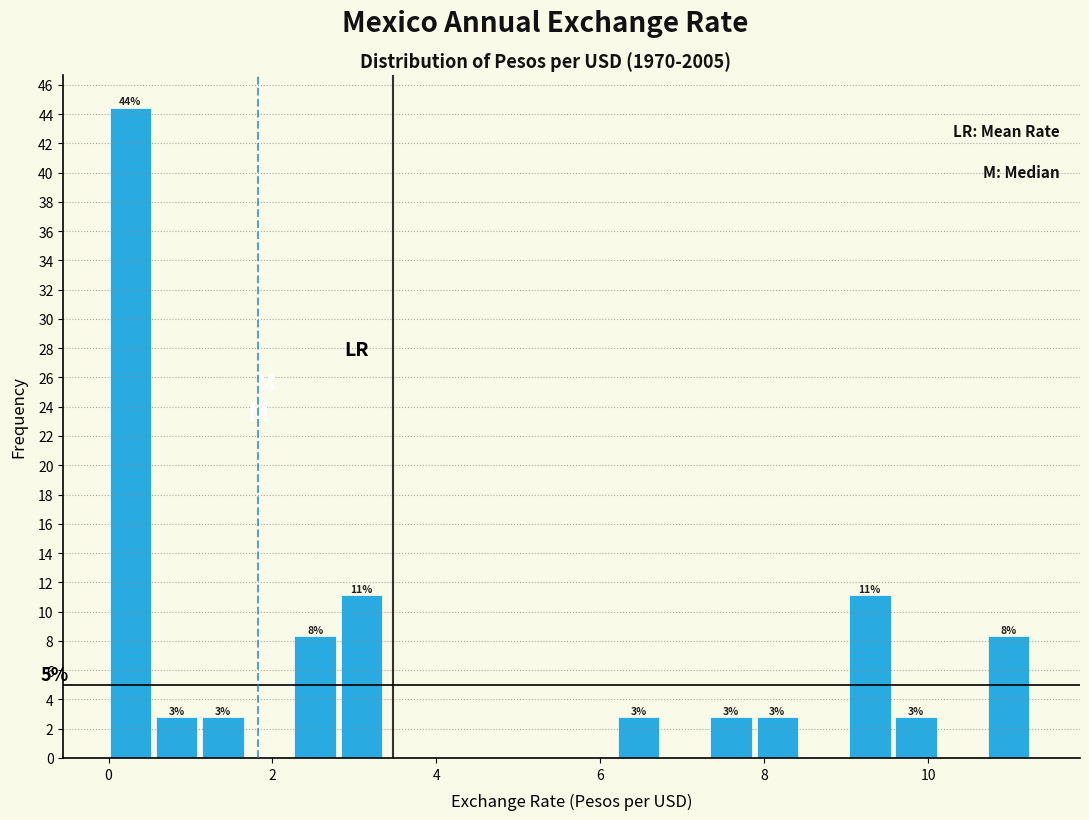

Read against the x-axis, roughly where is the centre of the tallest bar?

0.2